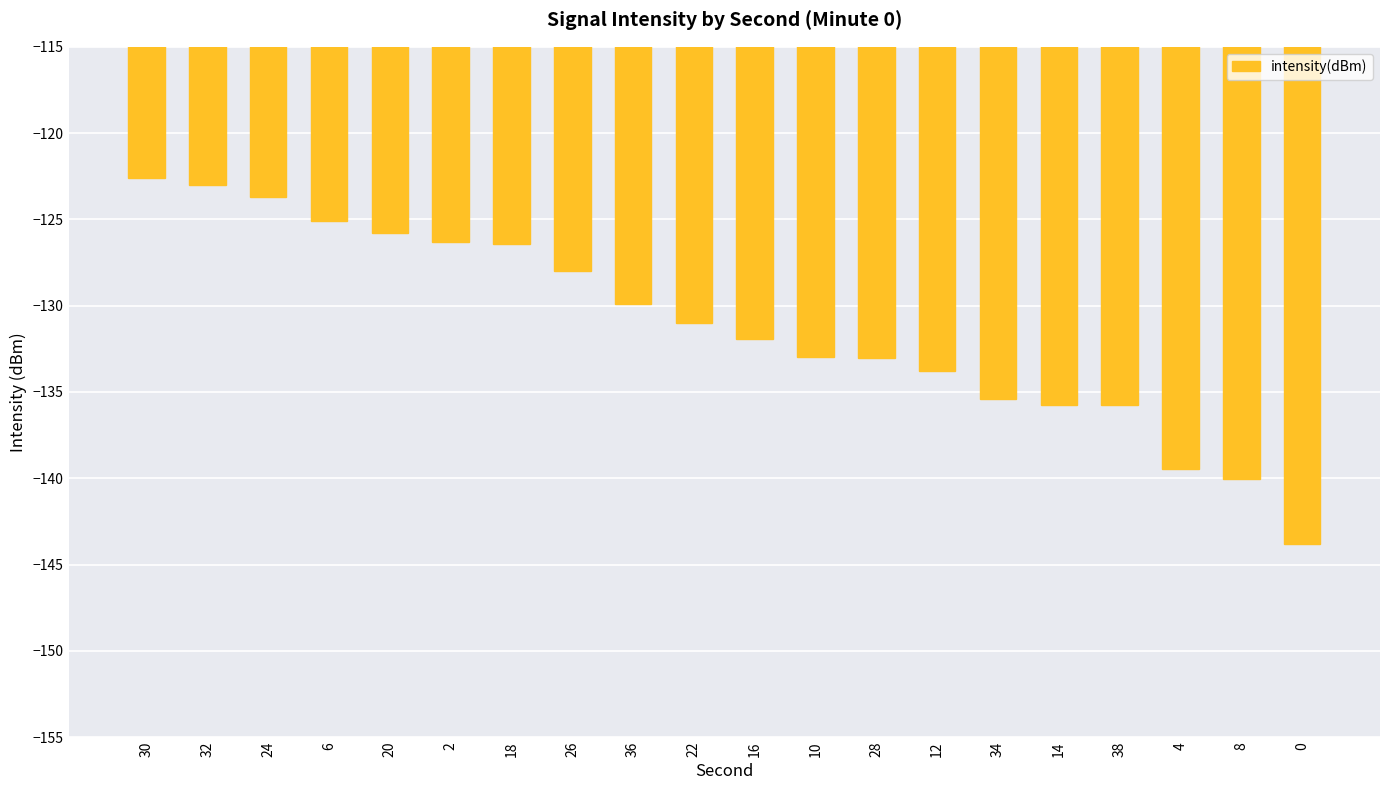

What is the minimum value shown in the chart?

-143.8